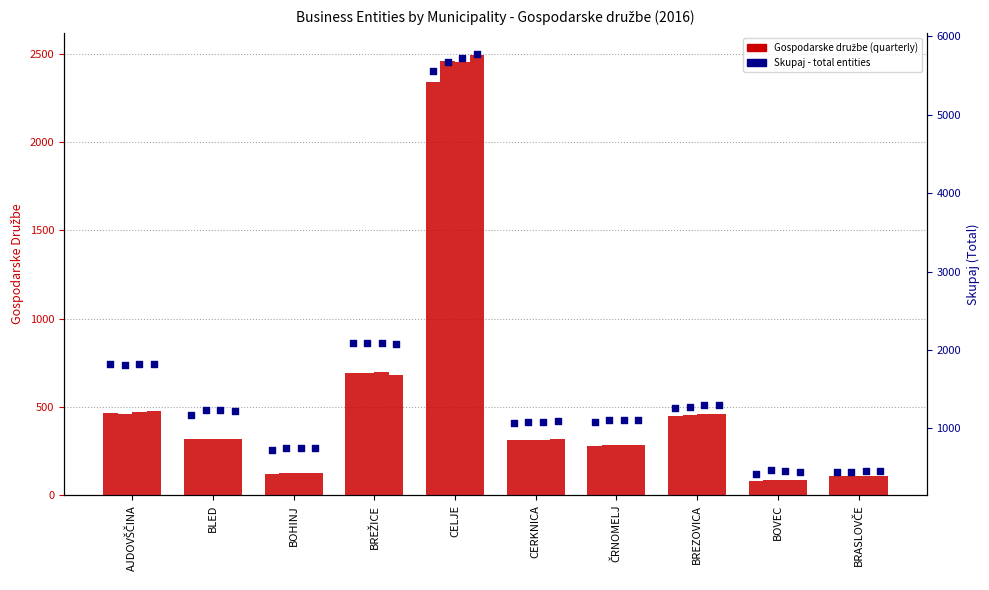

Which series contains the lowest Y value?

Q1 Gospodarske družbe